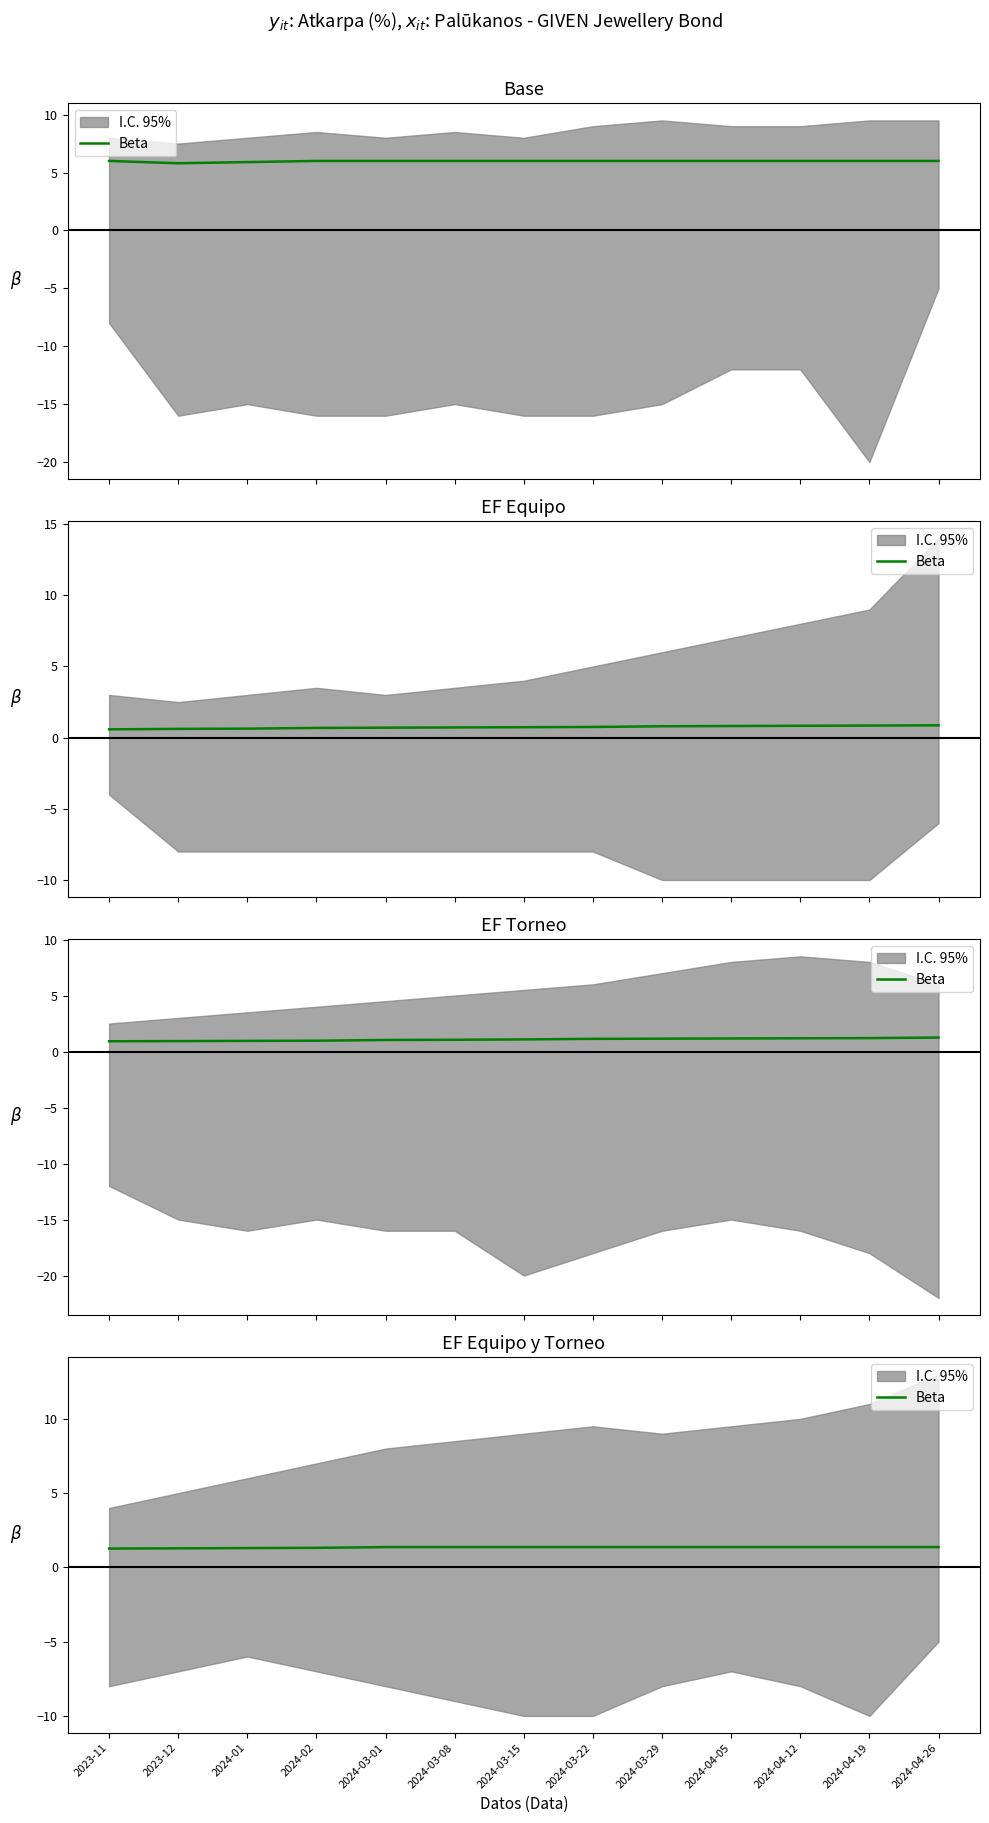

Reading left to right, list all the values displayed in this chart.

2023-11=1.3	2023-12=1.3	2024-01=1.3	2024-02=1.3	2024-03-01=1.4	2024-03-08=1.4	2024-03-15=1.4	2024-03-22=1.4	2024-03-29=1.4	2024-04-05=1.4	2024-04-12=1.4	2024-04-19=1.4	2024-04-26=1.4